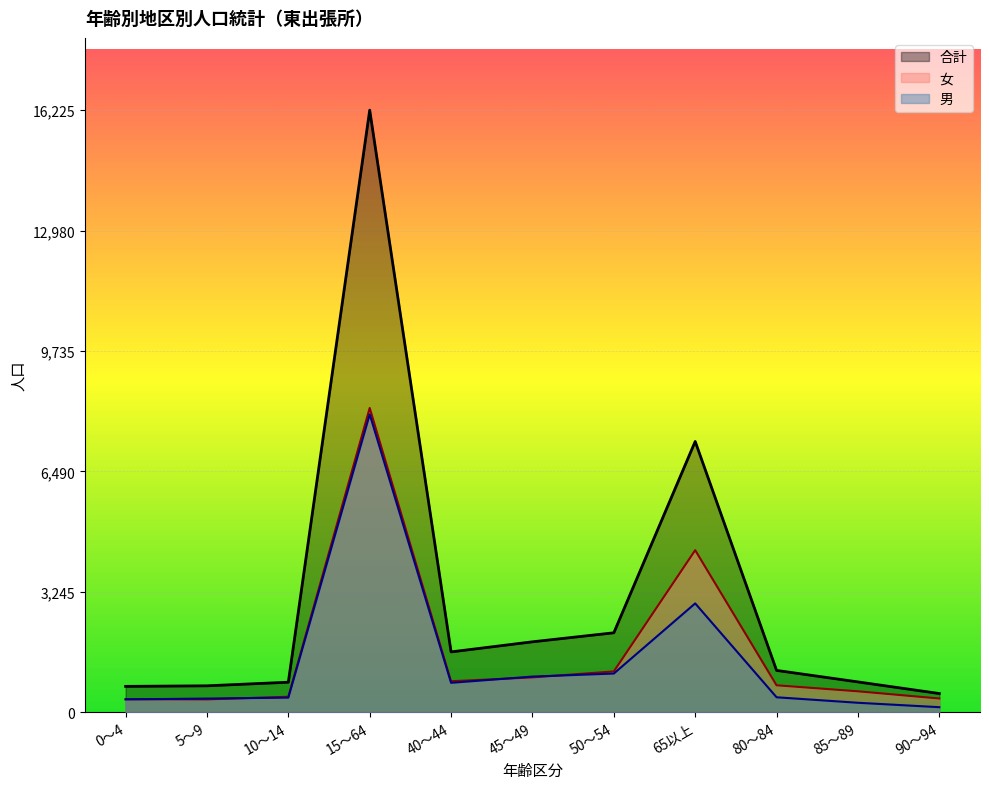

At how many categories does at least one series exceed 14347?

1